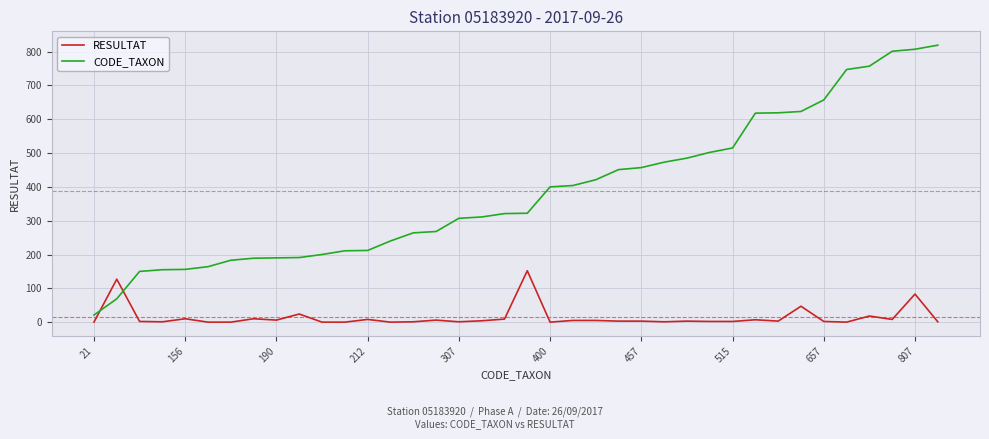

Is this an area chart (filled region under the line)?

No